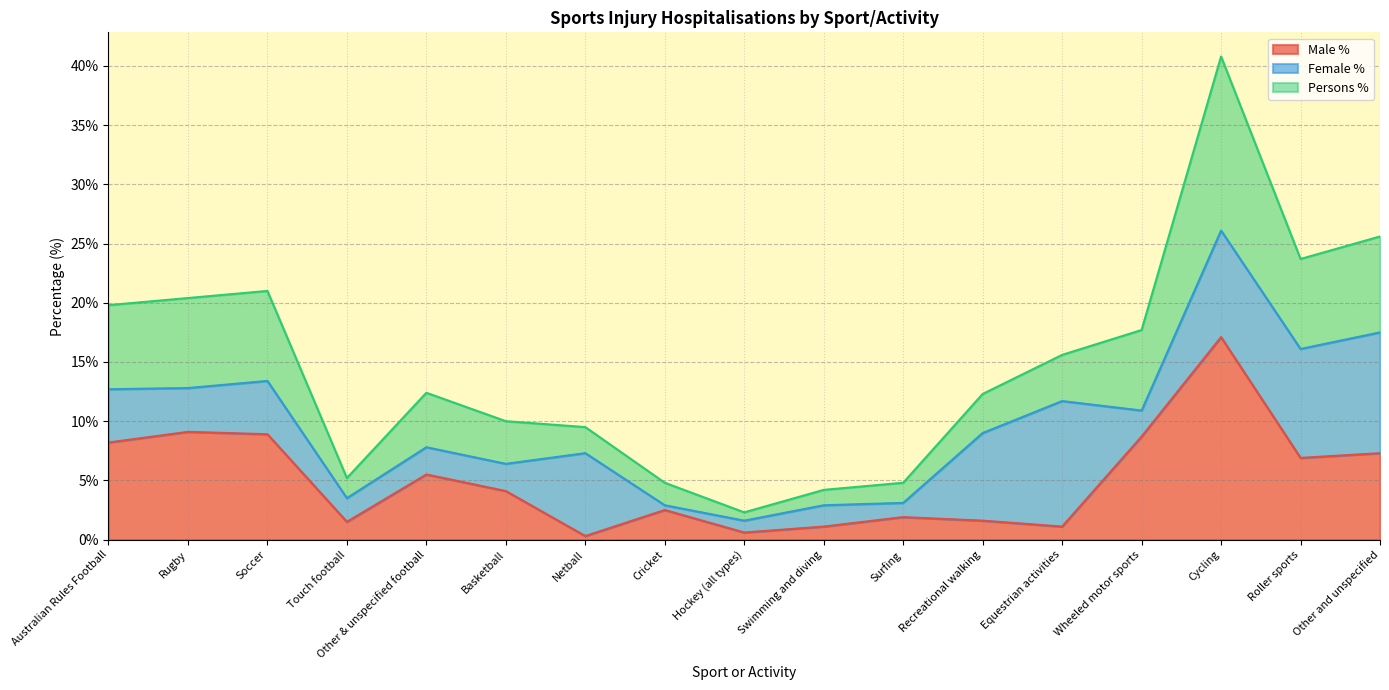

At which label does Persons % reach its minimum?

Hockey (all types)